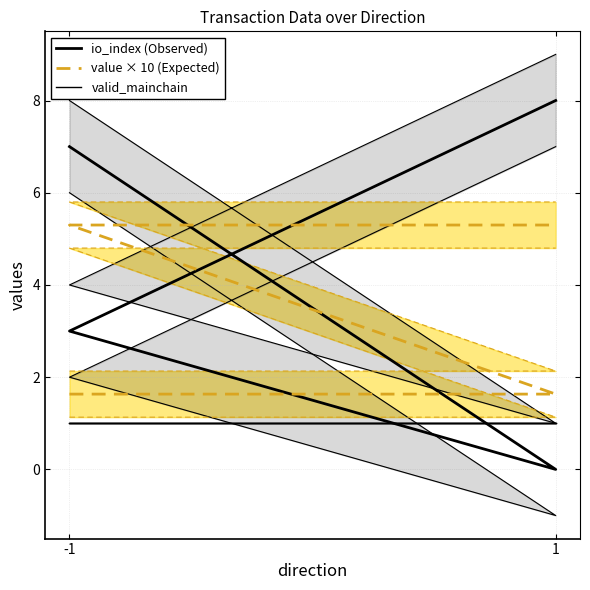

True or false: valid_mainchain has more than 2 points higher than both neighbors.

False